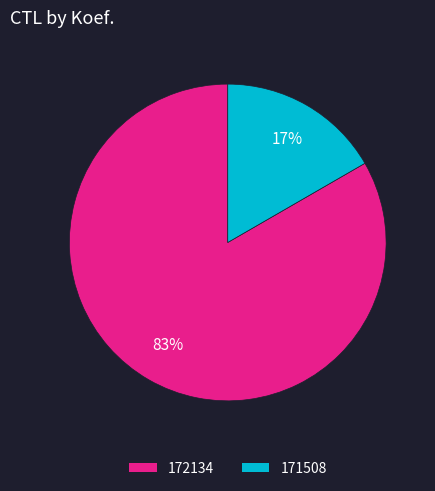

Is the sum of 171508 and 172134 greater than half?

Yes